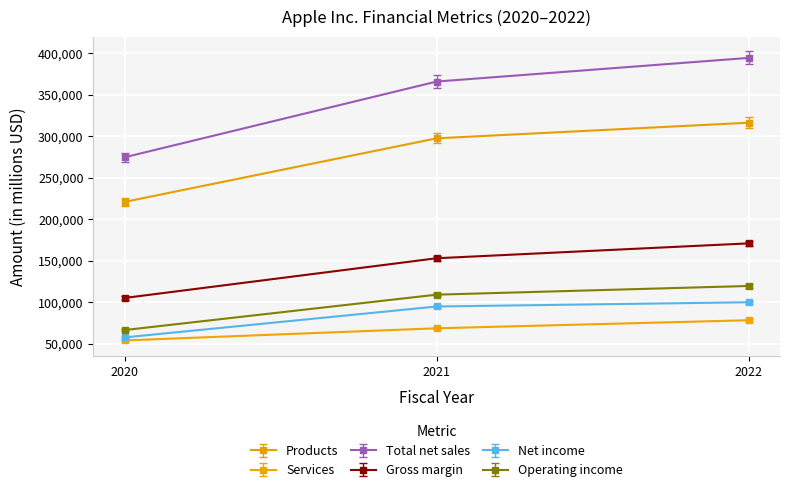

What is the lowest value of the Products series?

220747